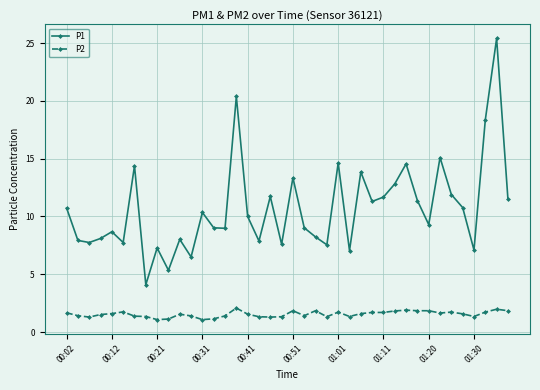

What is the value of the P2 point at the 6th from the left?

1.8